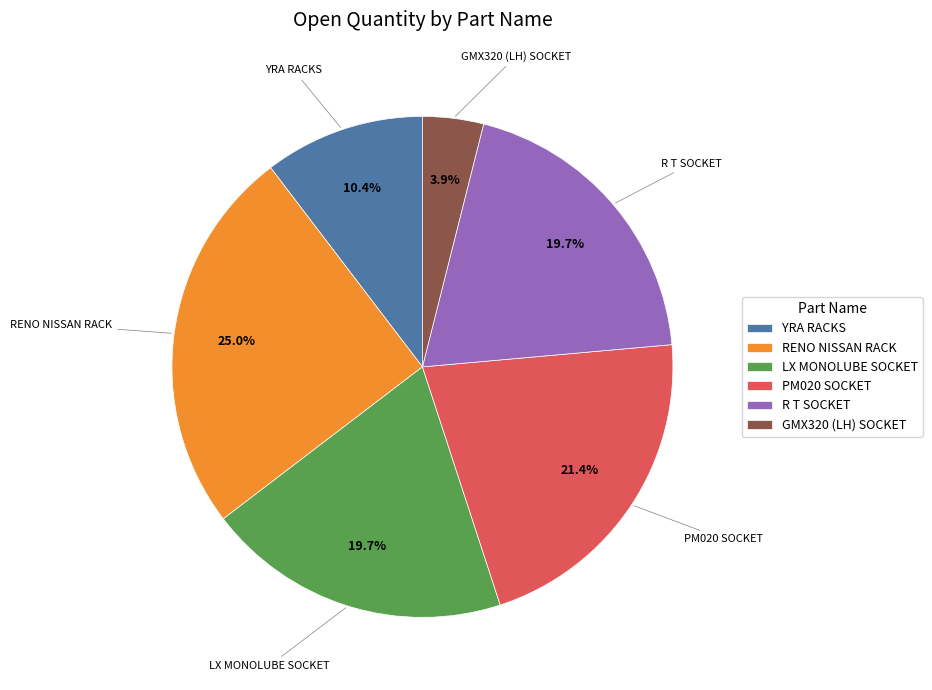

Does PM020 SOCKET account for over 50% of the chart?

No